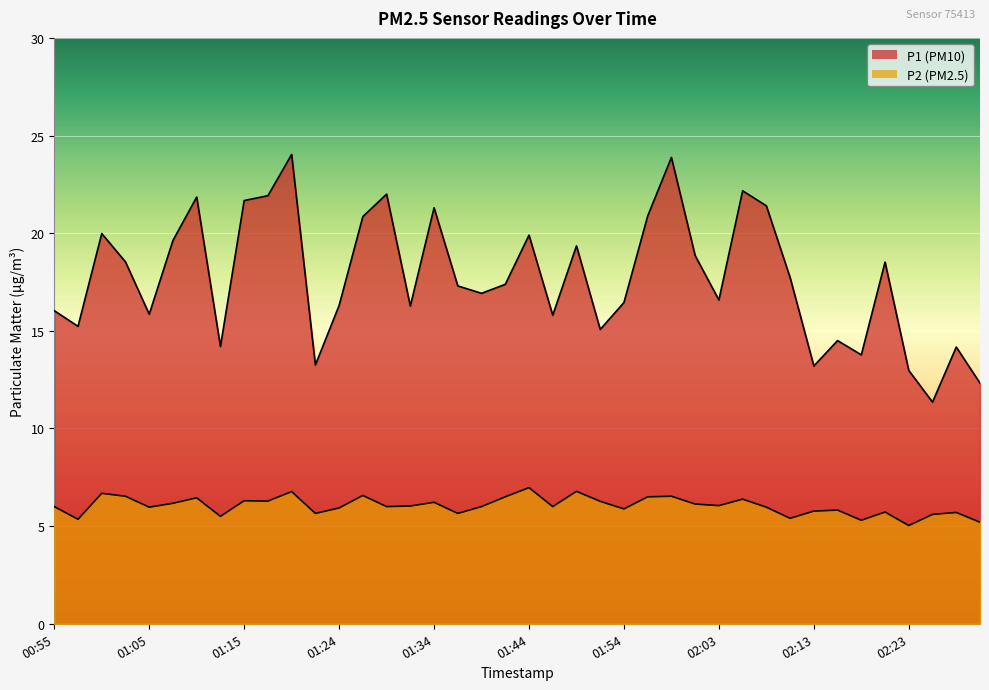

Rank the series by their average value, from lowest to highest.

P2, P1